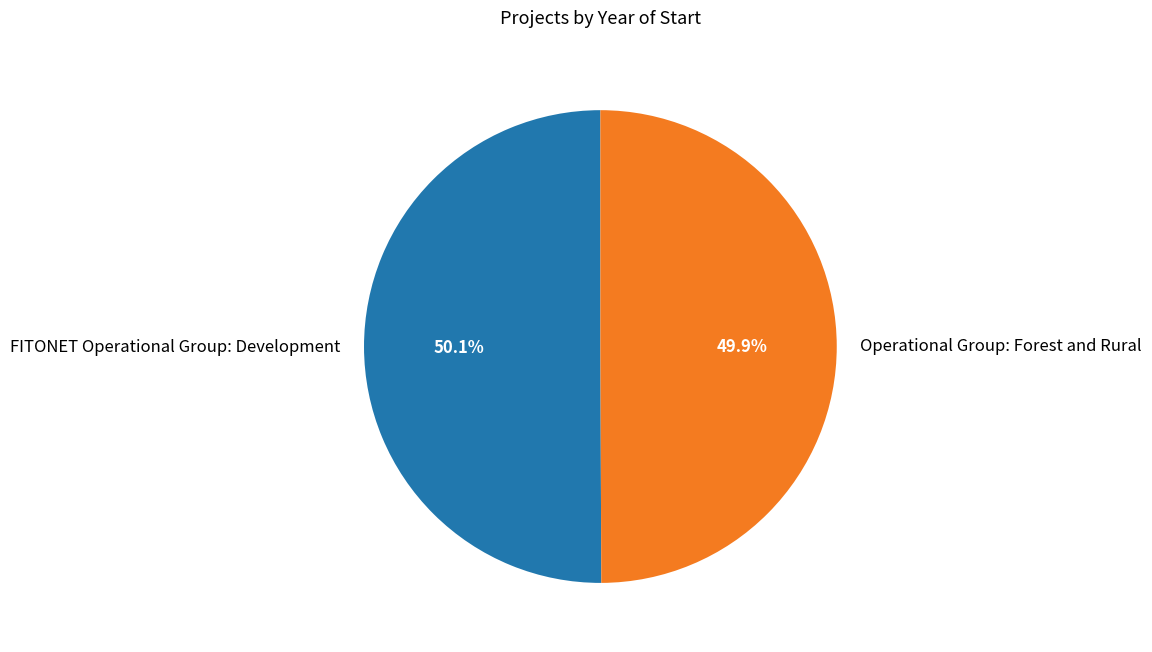

Is there any slice that represents more than half of the pie?

Yes